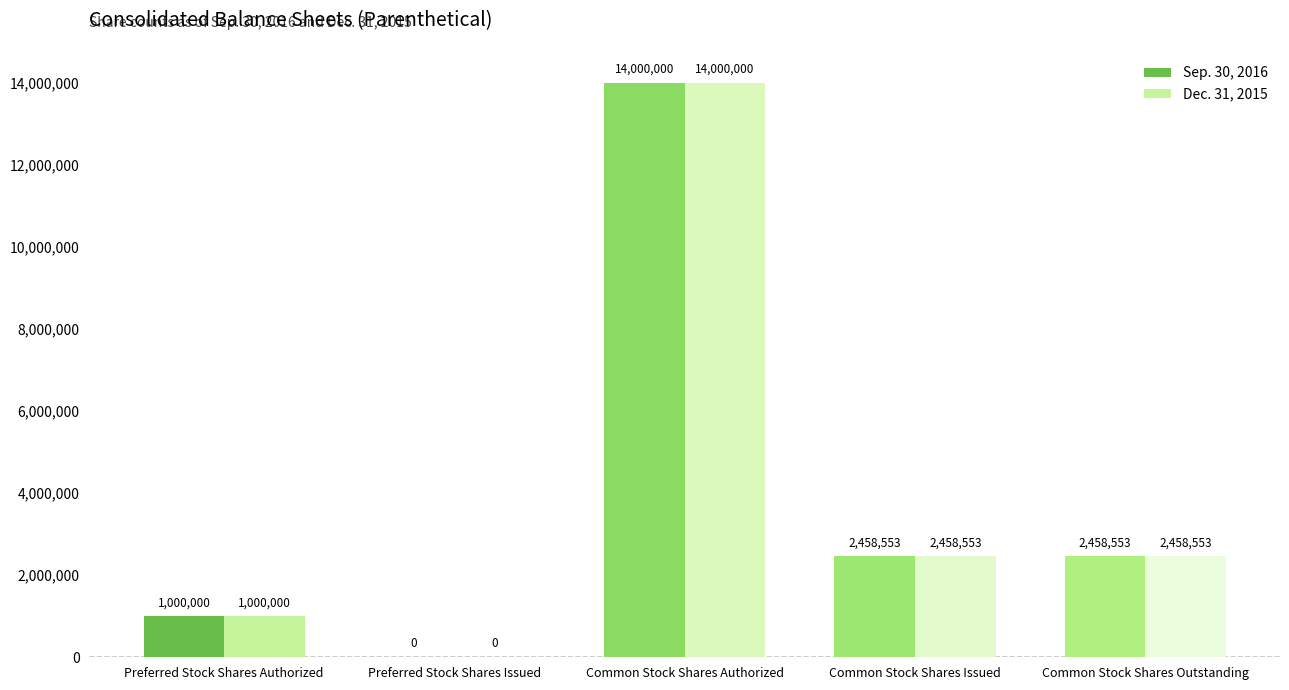

What is the maximum value for Sep. 30, 2016?

14000000